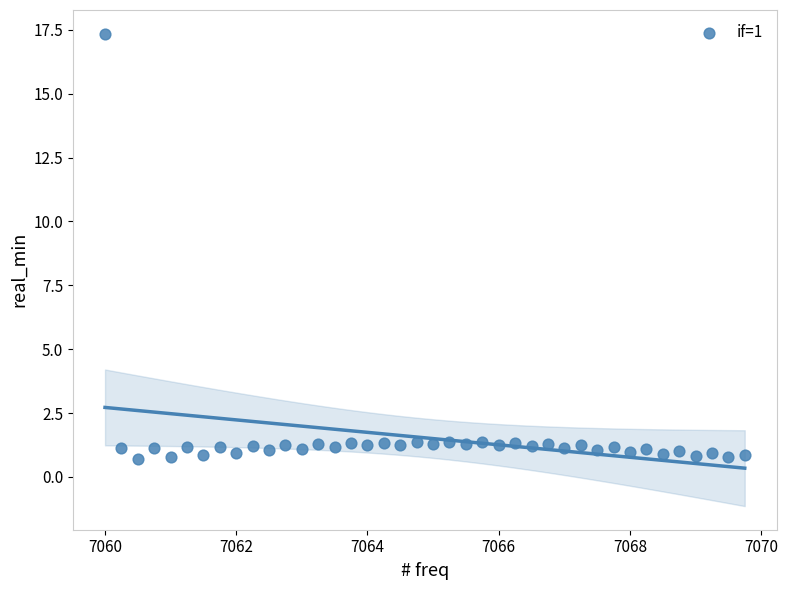

What is the range of Y values (max minus min)?

16.6